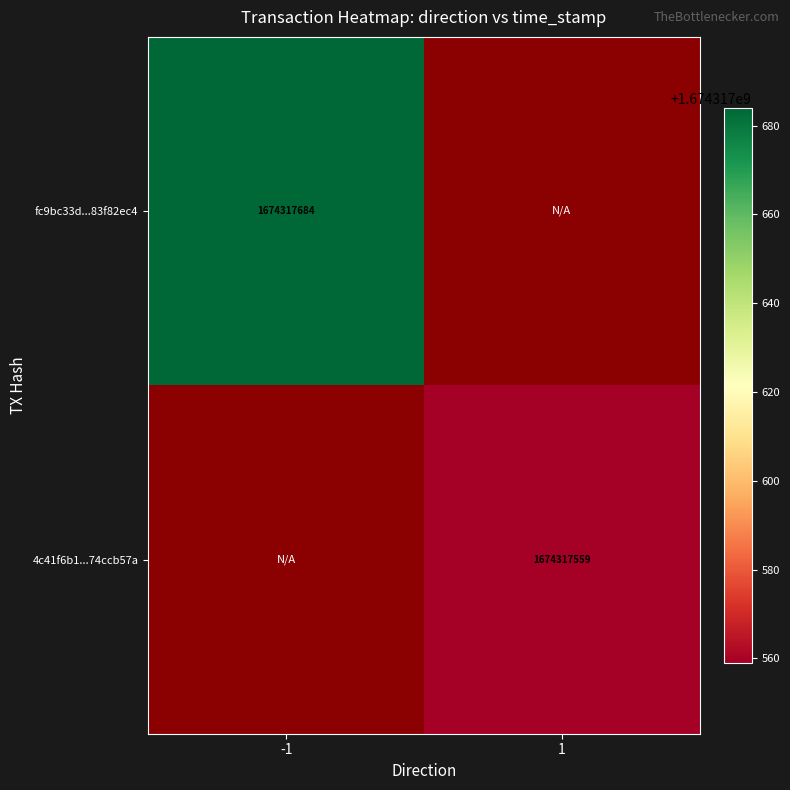

The fc9bc33d83f82ec4e65c248a72e048cff1ef3d0 series shows 802387452 at 1. True or false?

False